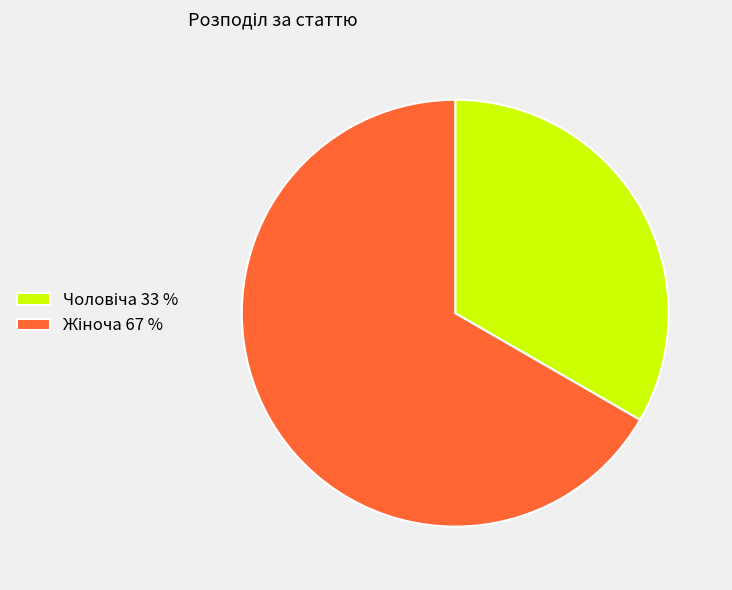

Is there any slice that represents more than half of the pie?

Yes